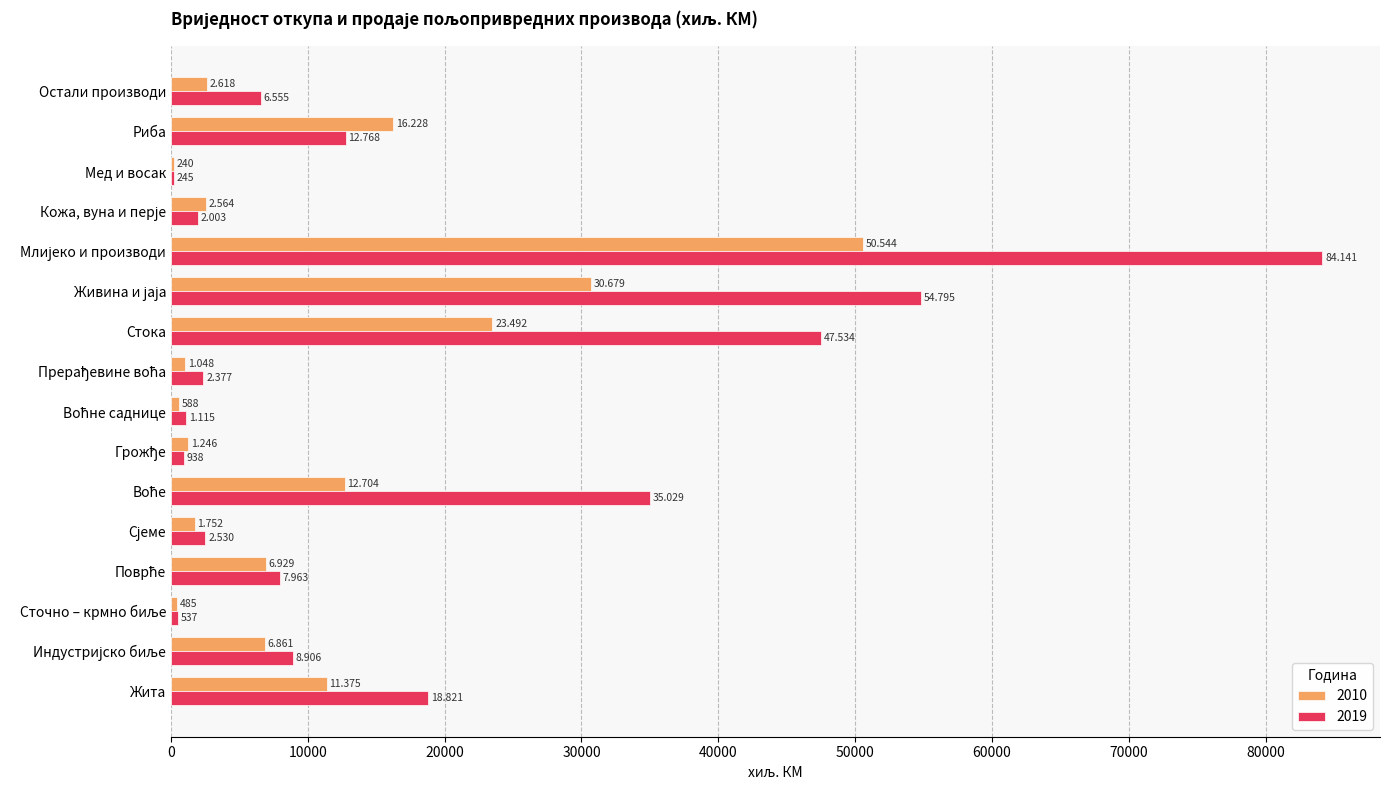

At which label does 2010 reach its peak?

Млијеко и производи